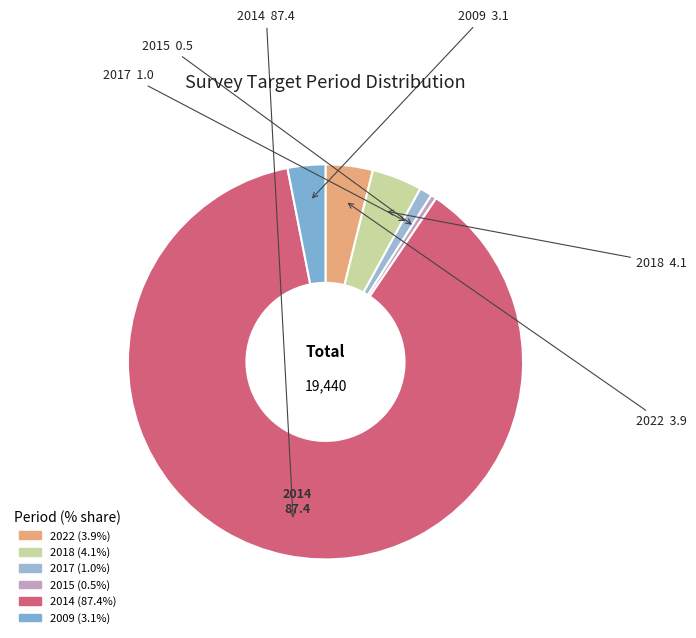

Is it true that 2017 is 14% of the pie?

False